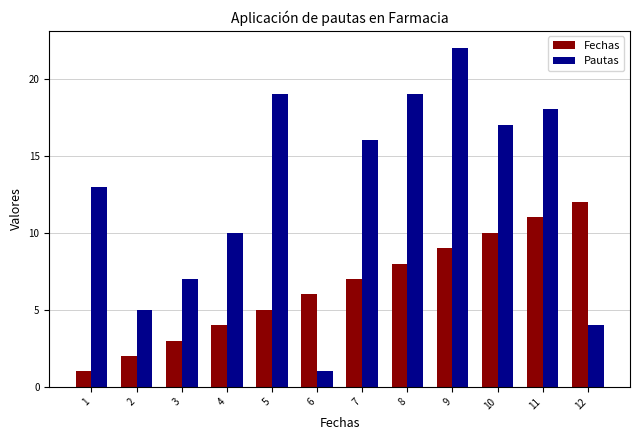

What are all the series names shown in the legend?

Fechas, Pautas